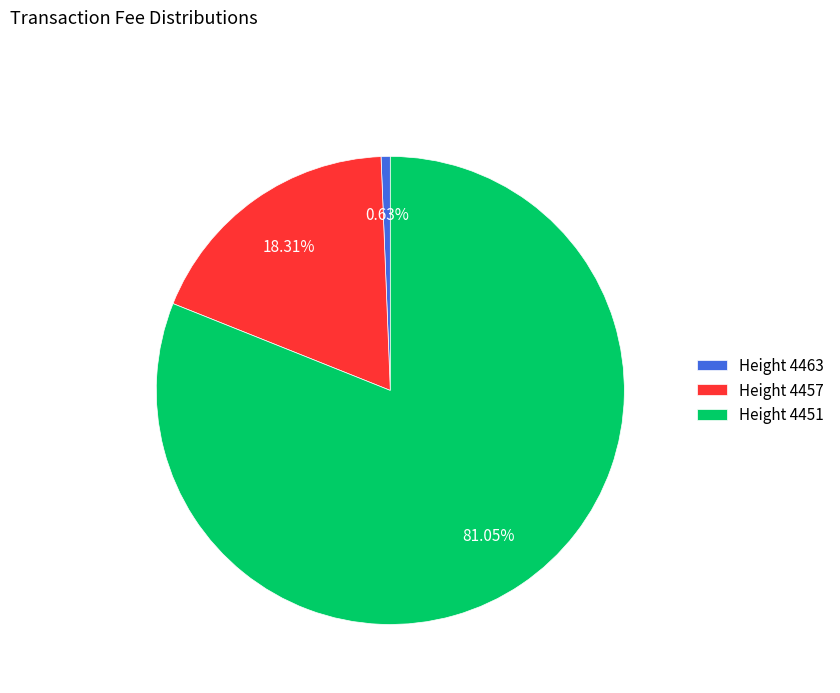

Is there a majority slice in this chart?

Yes